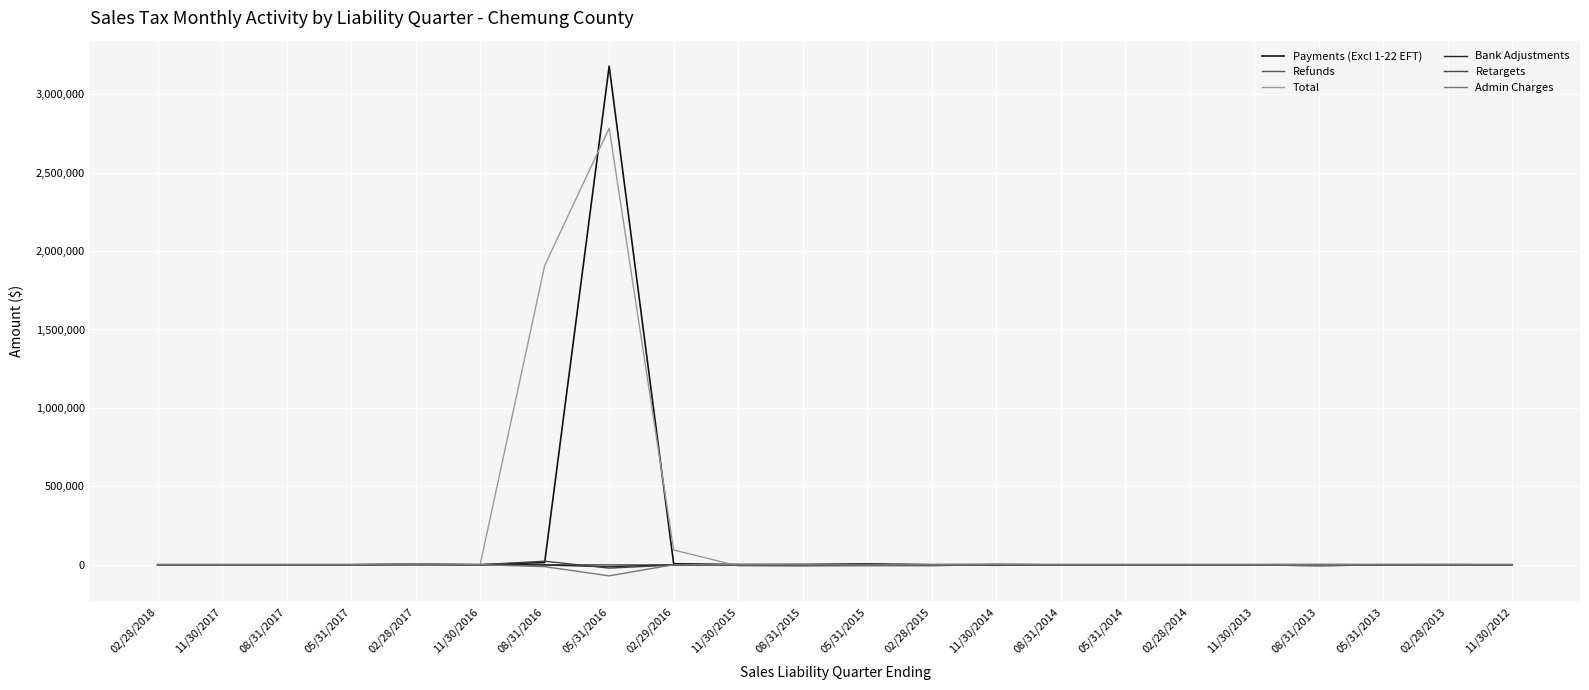

Which series has the largest total across all categories?

Total